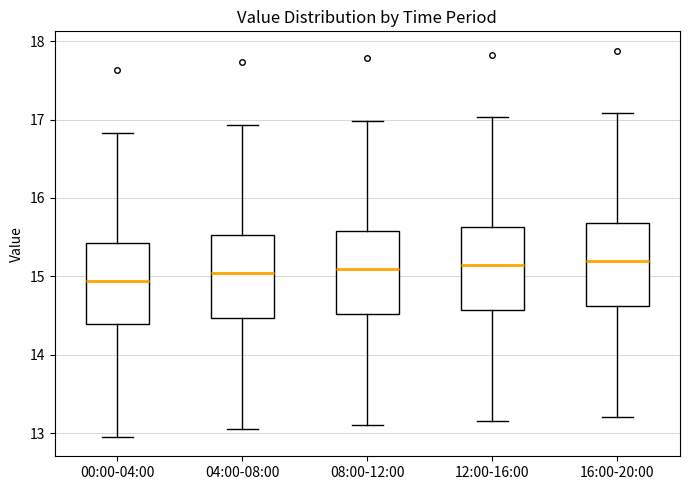

Reading left to right, transcribe this box plot: for each box, give where its median line is, the range the box spans, and where its two whiskers end, as read against the y-axis. The values are not printed on the chart, so give them approximately, as read against the axis.

00:00-04:00: median 14.9, box 14.4 to 15.4, whiskers 13.0 to 16.8
04:00-08:00: median 15.0, box 14.5 to 15.5, whiskers 13.1 to 16.9
08:00-12:00: median 15.1, box 14.5 to 15.6, whiskers 13.1 to 17.0
12:00-16:00: median 15.1, box 14.6 to 15.6, whiskers 13.2 to 17.0
16:00-20:00: median 15.2, box 14.6 to 15.7, whiskers 13.2 to 17.1